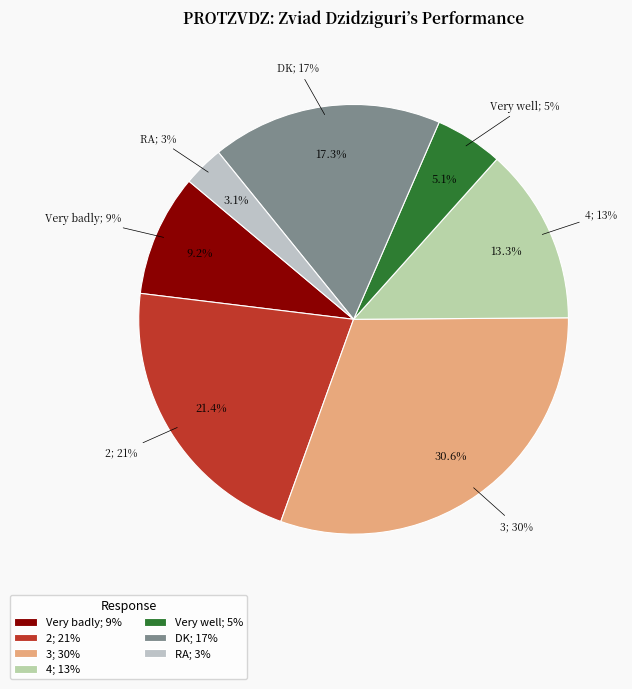

To the nearest percent, what is the average slice percentage?

14%